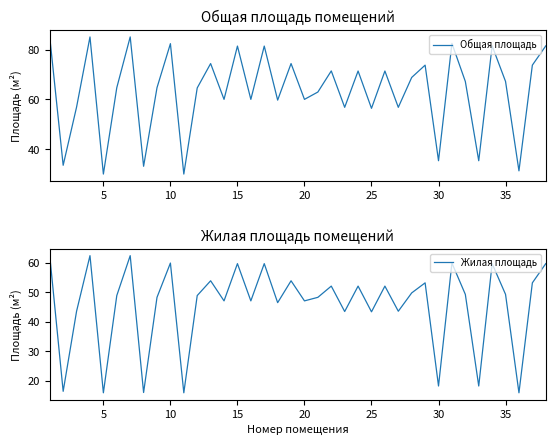

True or false: Жилая площадь and Общая площадь cross at least once.

False